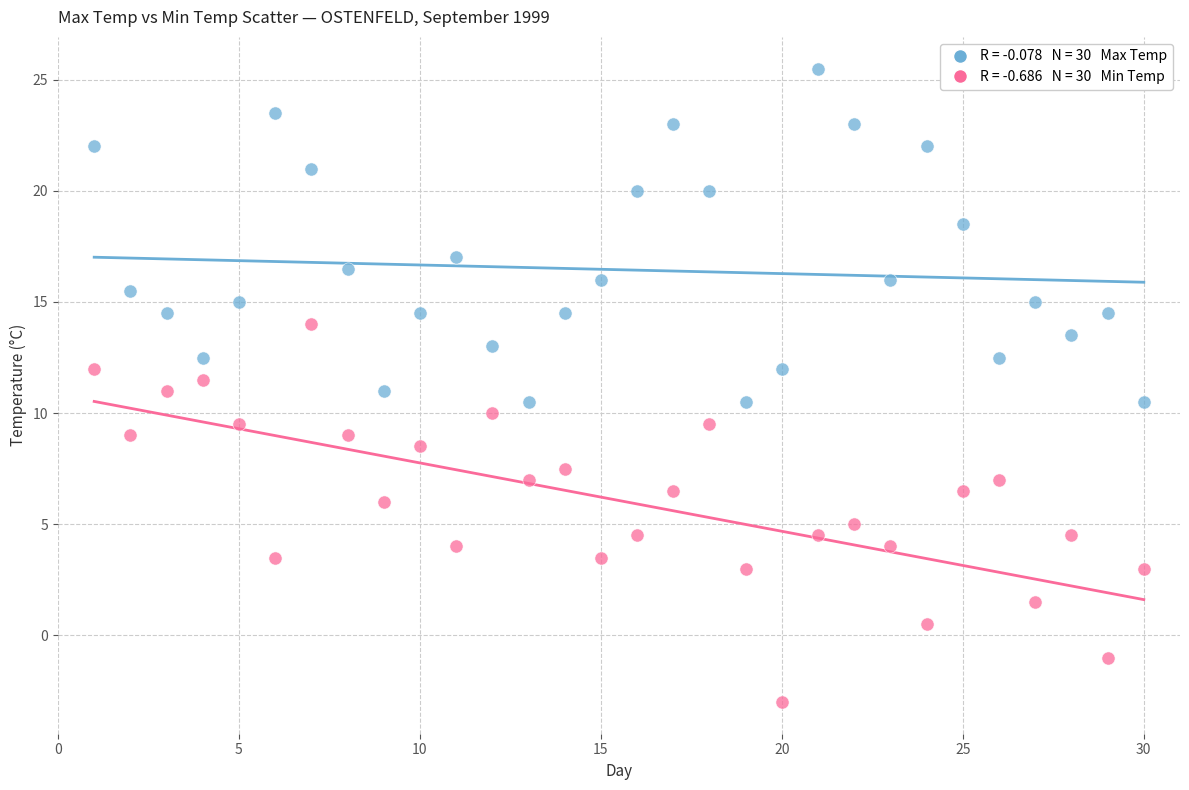

Across all data points, what is the range of X values (max minus min)?

29.0